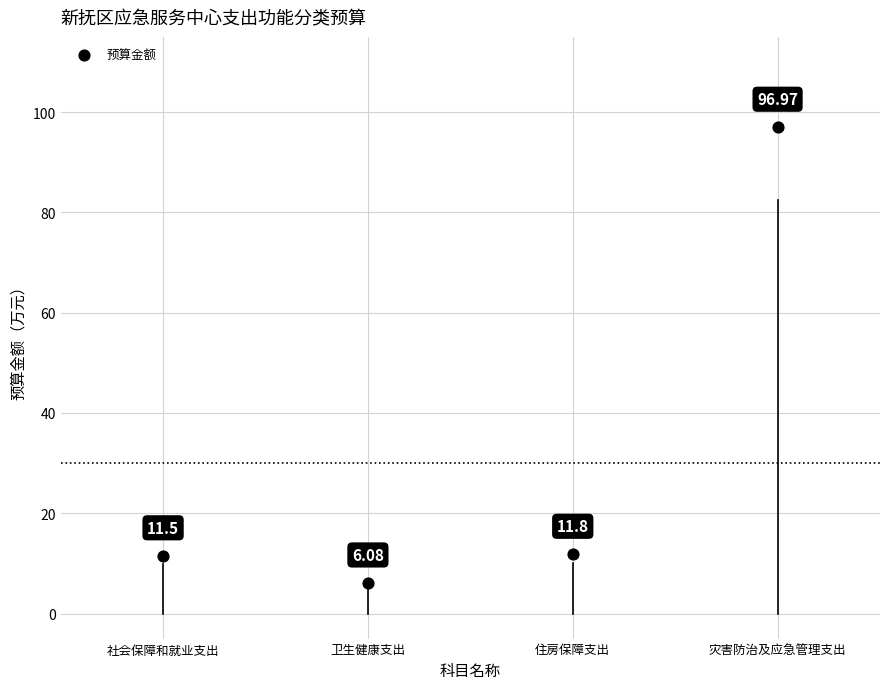

What is the range of Y values (max minus min)?

90.9